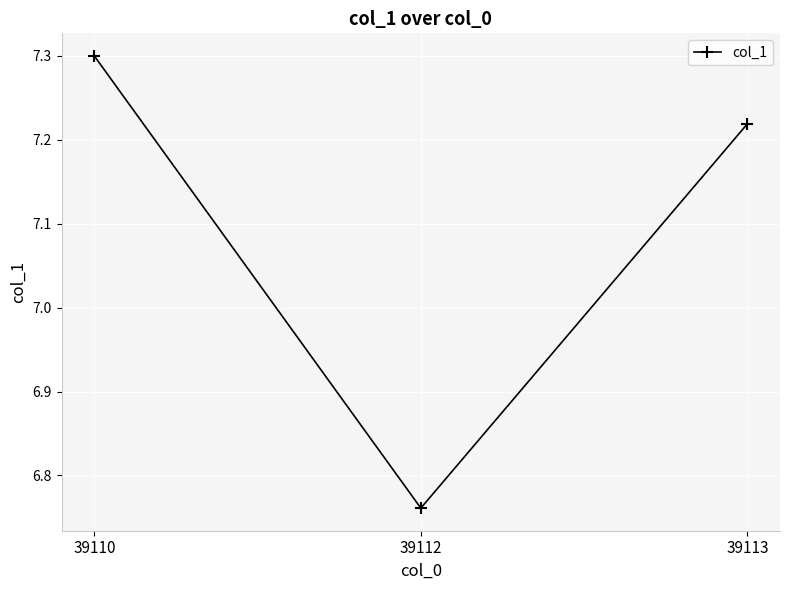

Which label corresponds to the smallest value in the chart?

39112